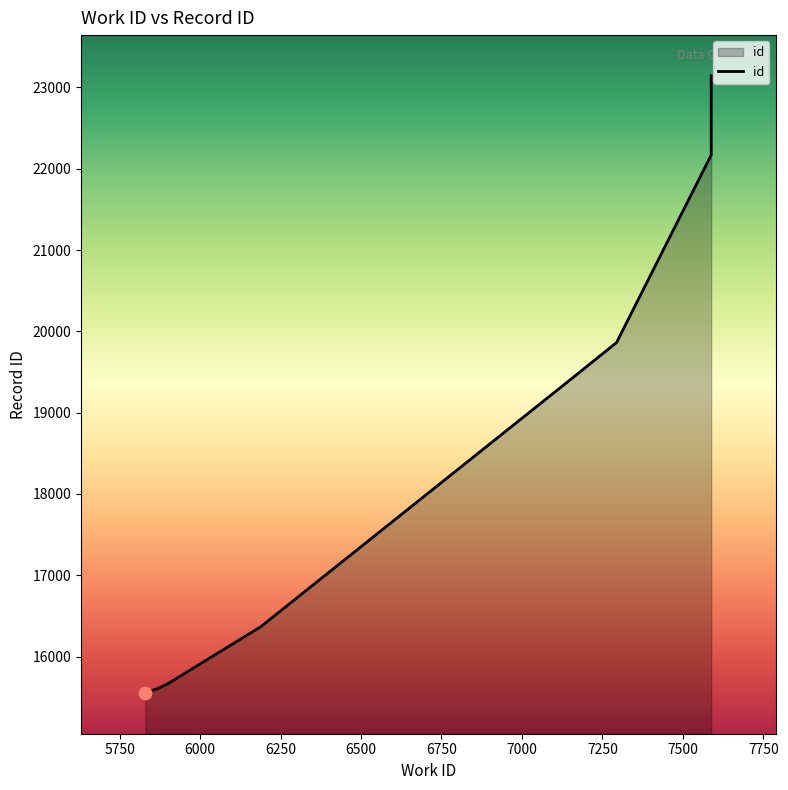

Approximately how many times larger is the value at 5830 compared to 6188?

1.0